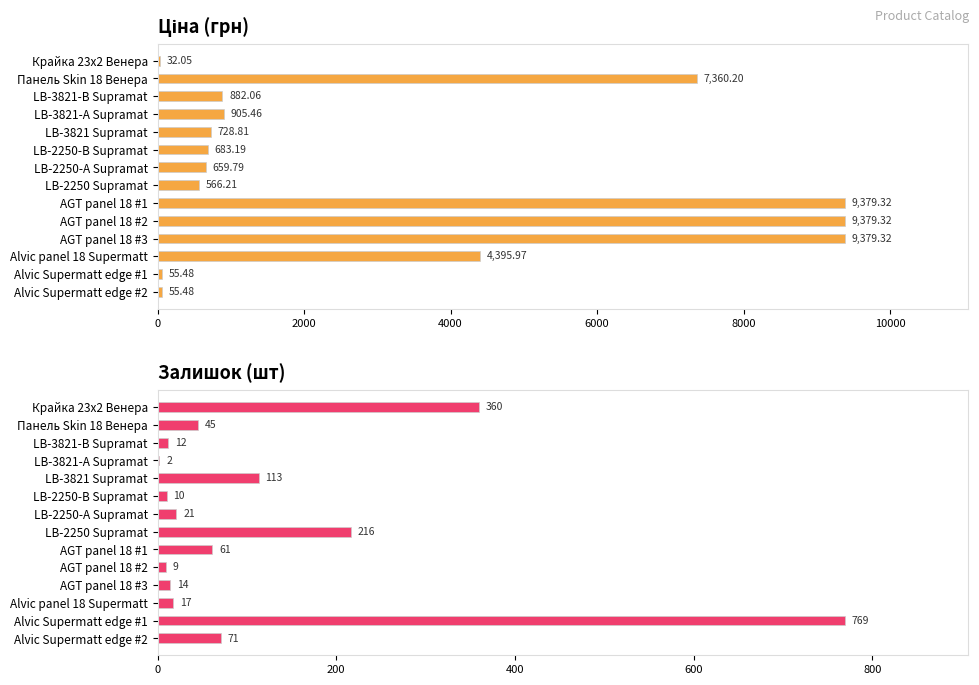

What is the total value across all series at Alvic panel 18 Supermatt?

4413.0